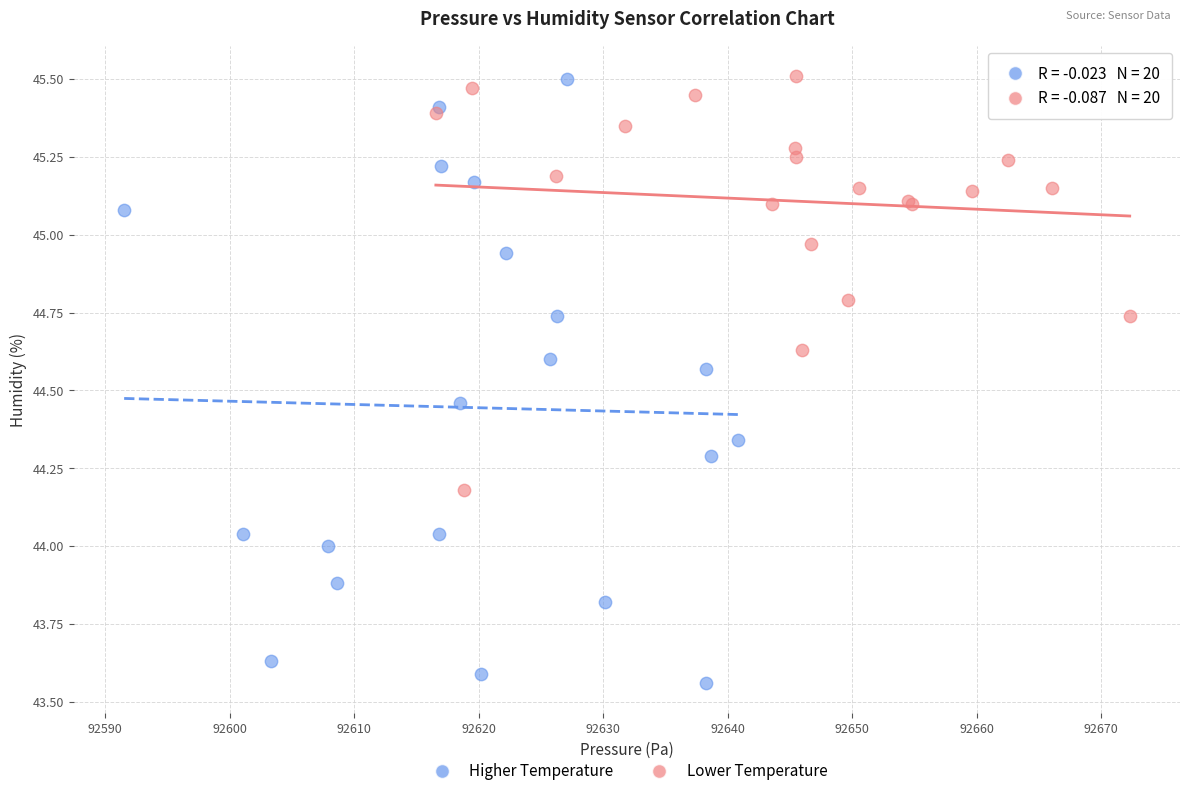

Which series has the widest spread of Y values?

Higher Temperature